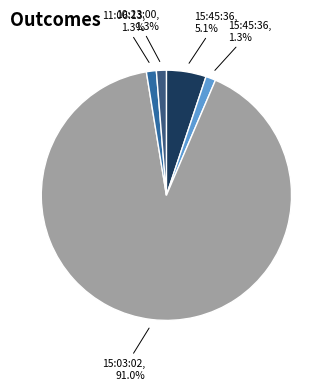

Does any single category account for the majority?

Yes